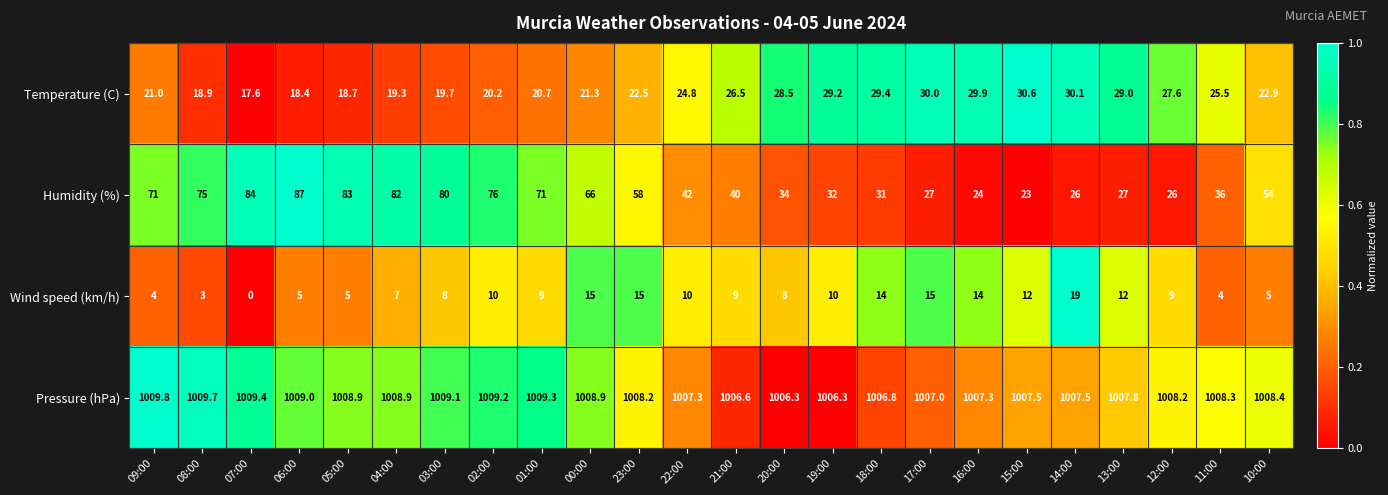

Between 09:00 and 06:00, which series saw the biggest shift?

Humidity (%)